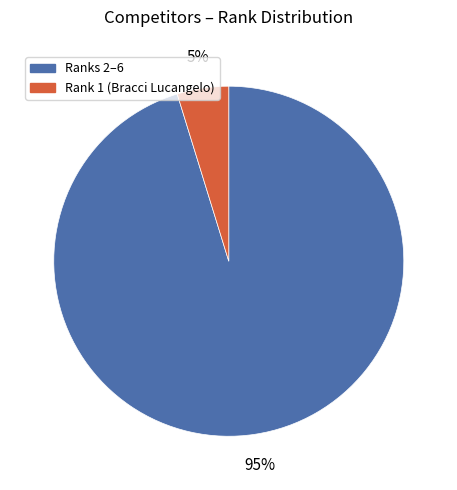

Is there a majority slice in this chart?

Yes